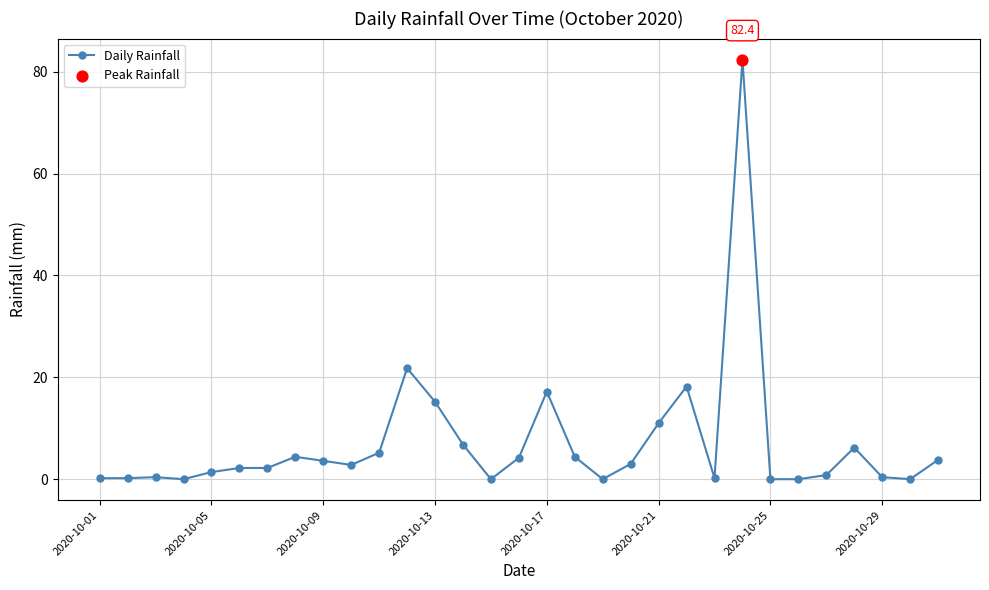

What is the average value?

7.0